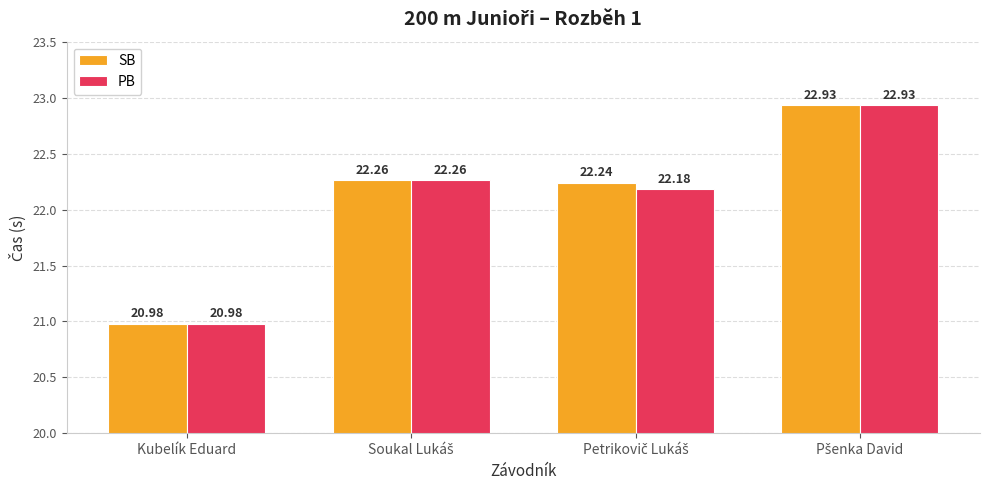

Which series has the largest total across all categories?

SB